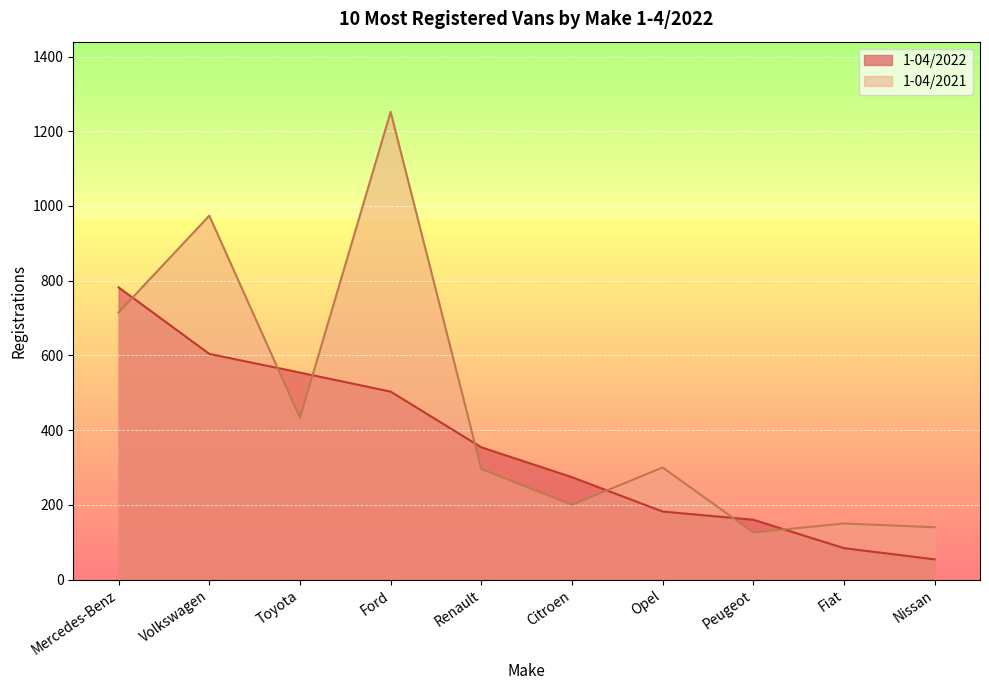

The value of 1-04/2022 at Nissan is 25. True or false?

False